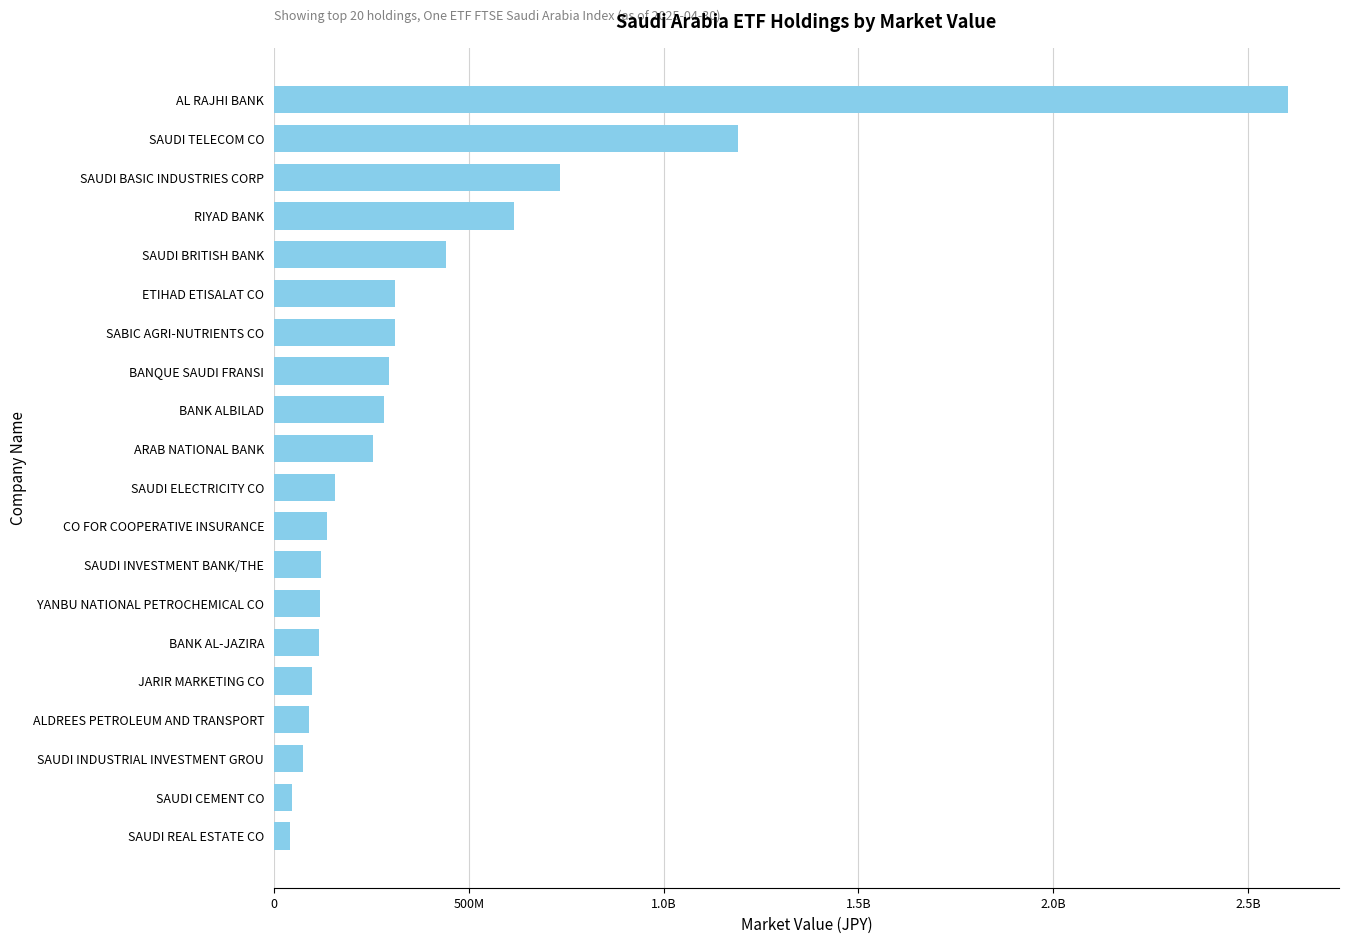

How many data points are above 255377580?

10